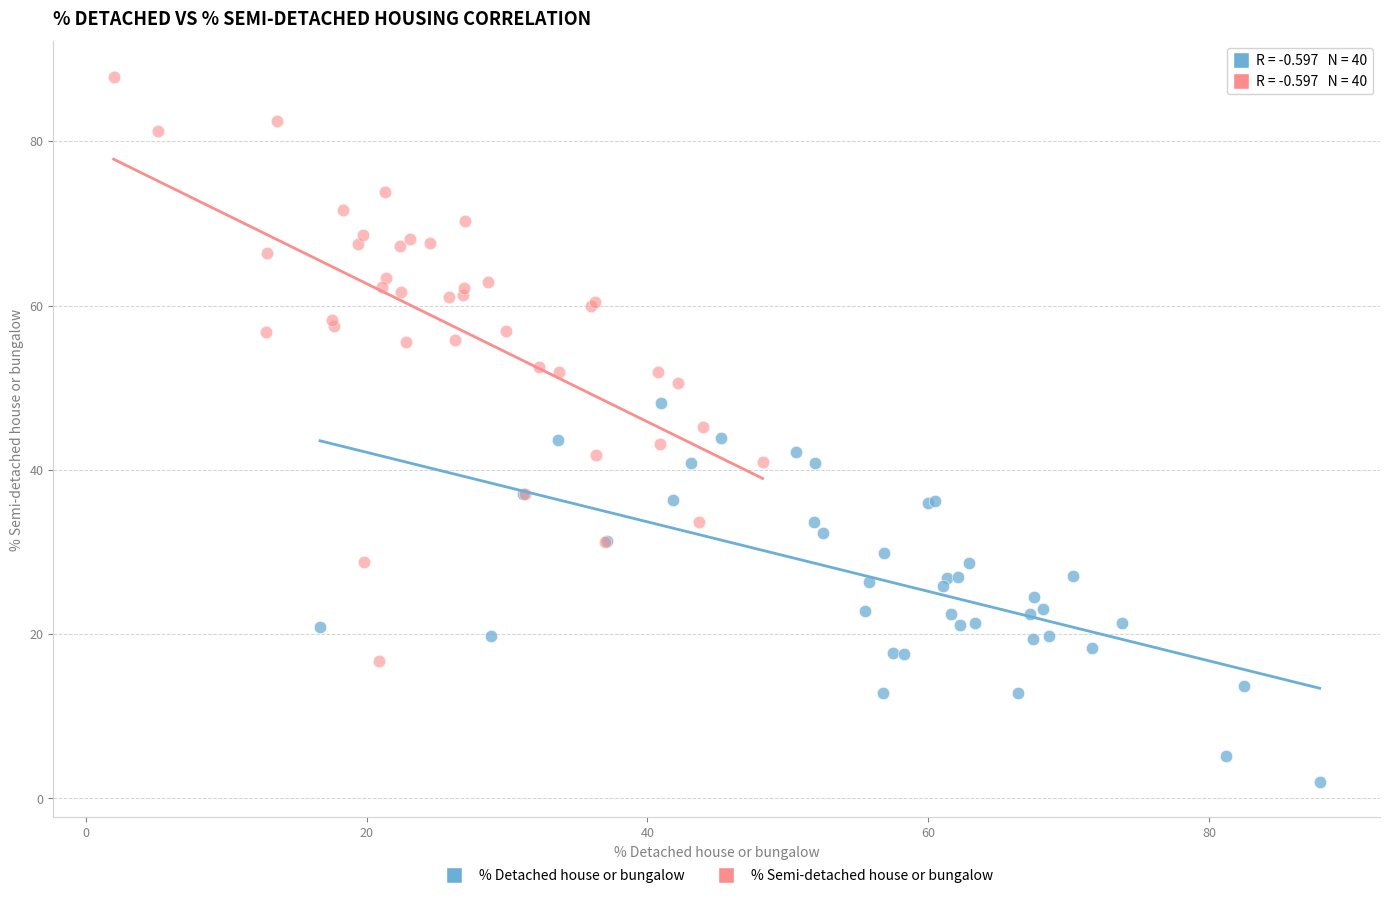

Which series contains the highest Y value?

% Semi-detached house or bungalow